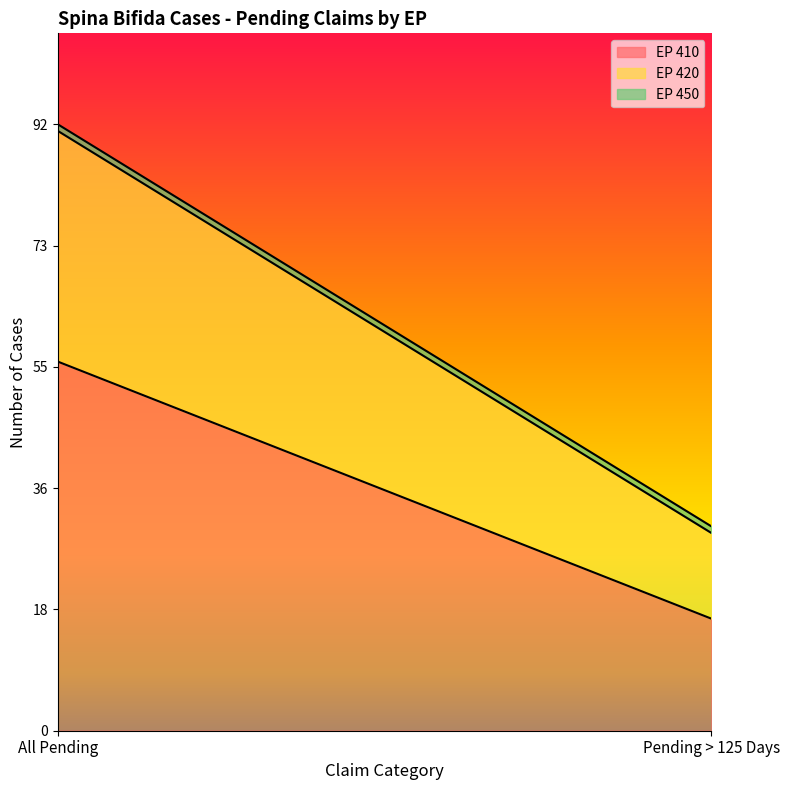

What is the highest value of the EP 420 series?

35